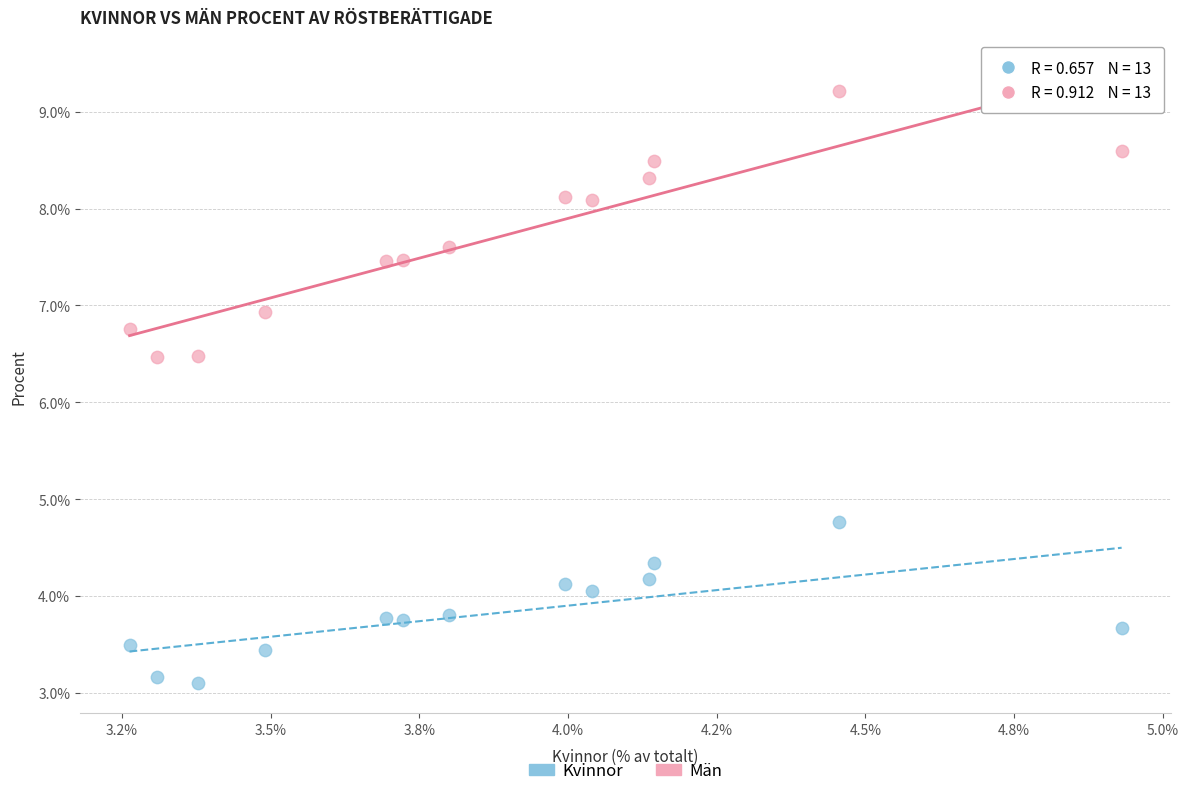

Across all data points, what is the range of Y values (max minus min)?

6.1